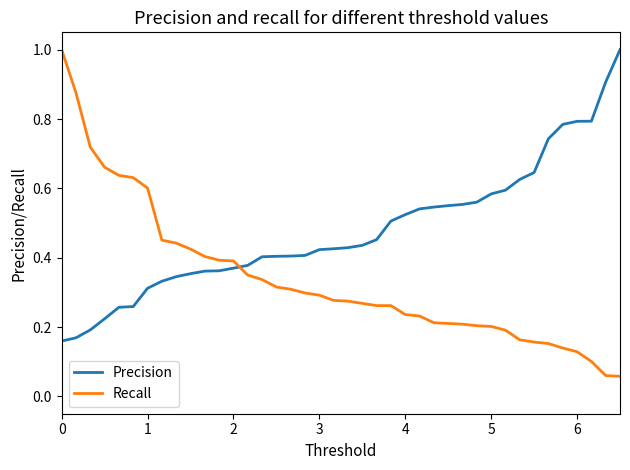

Which series has the largest range (max minus min)?

Recall